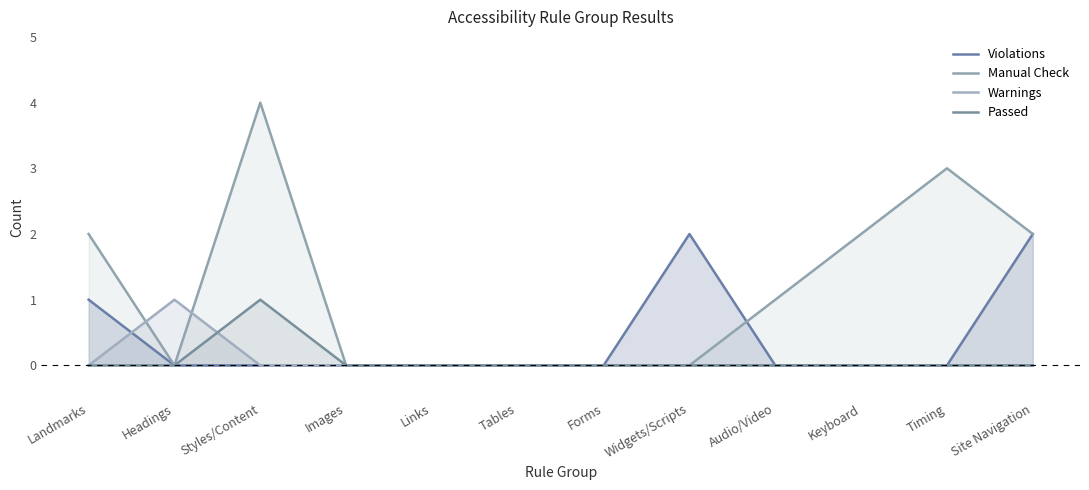

Reading left to right, extract all data points from this chart.

Violations: 1	0	0	0	0	0	0	2	0	0	0	2
Manual Check: 2	0	4	0	0	0	0	0	1	2	3	2
Warnings: 0	1	0	0	0	0	0	0	0	0	0	0
Passed: 0	0	1	0	0	0	0	0	0	0	0	0